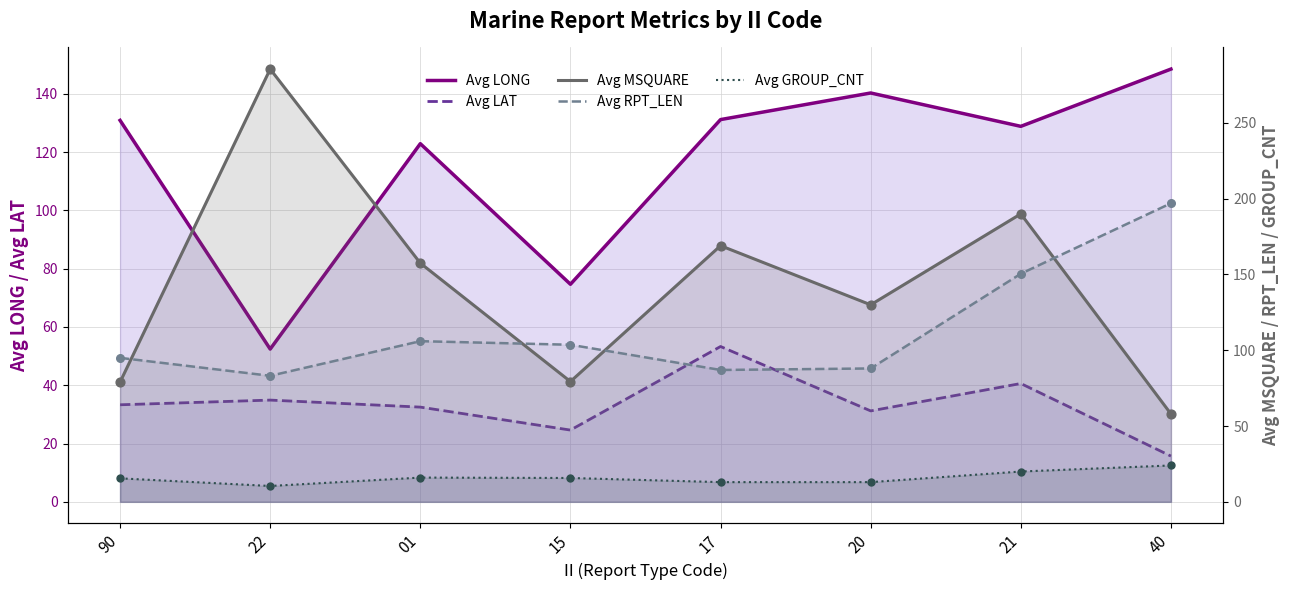

What is the total value across all series at 21?

530.0